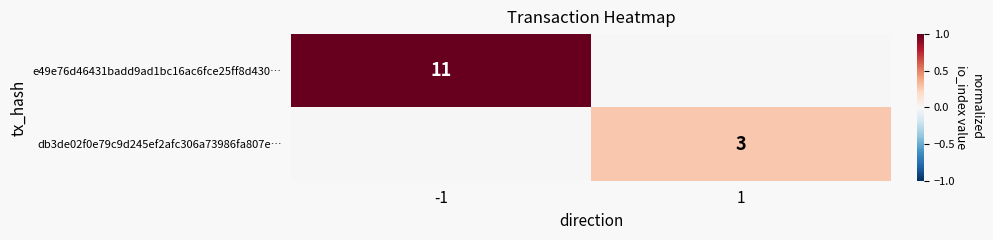

True or false: e49e76d46431badd9ad1bc16ac6fce25ff8d430… has a value of 11 at -1.

True